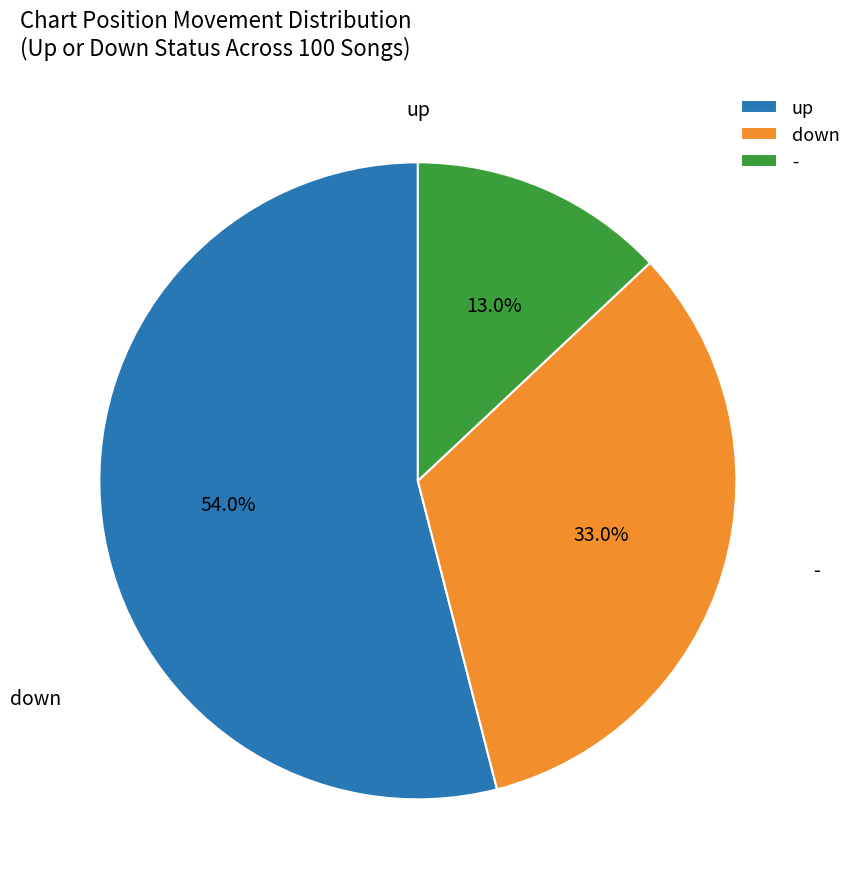

How many slices are in this pie chart?

3